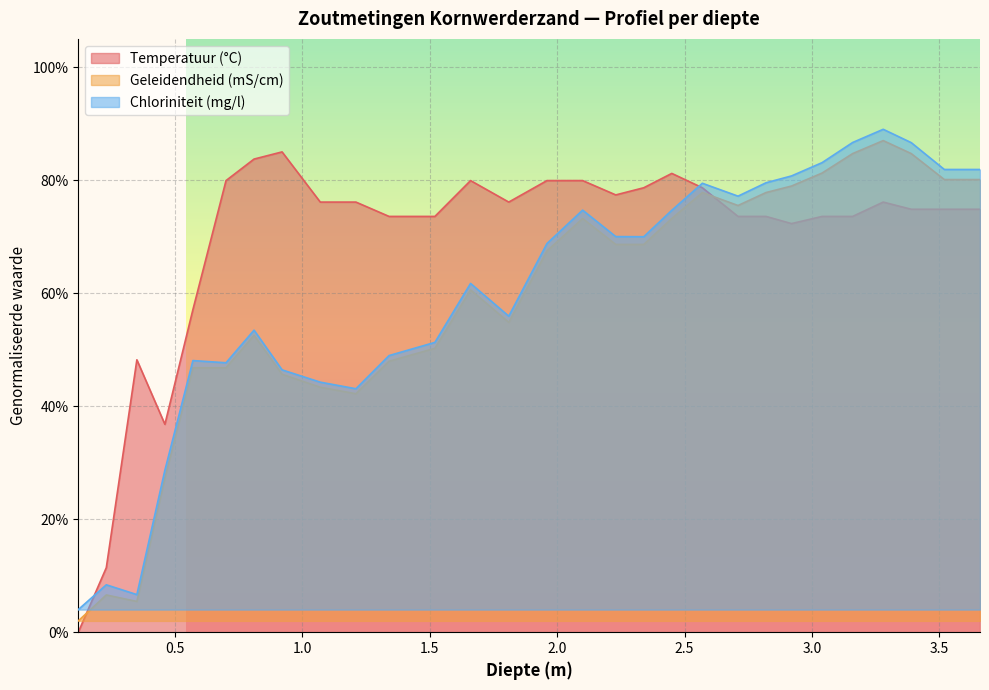

Is it true that Geleidendheid (mS/cm) equals 0.5 at 0.57?

True